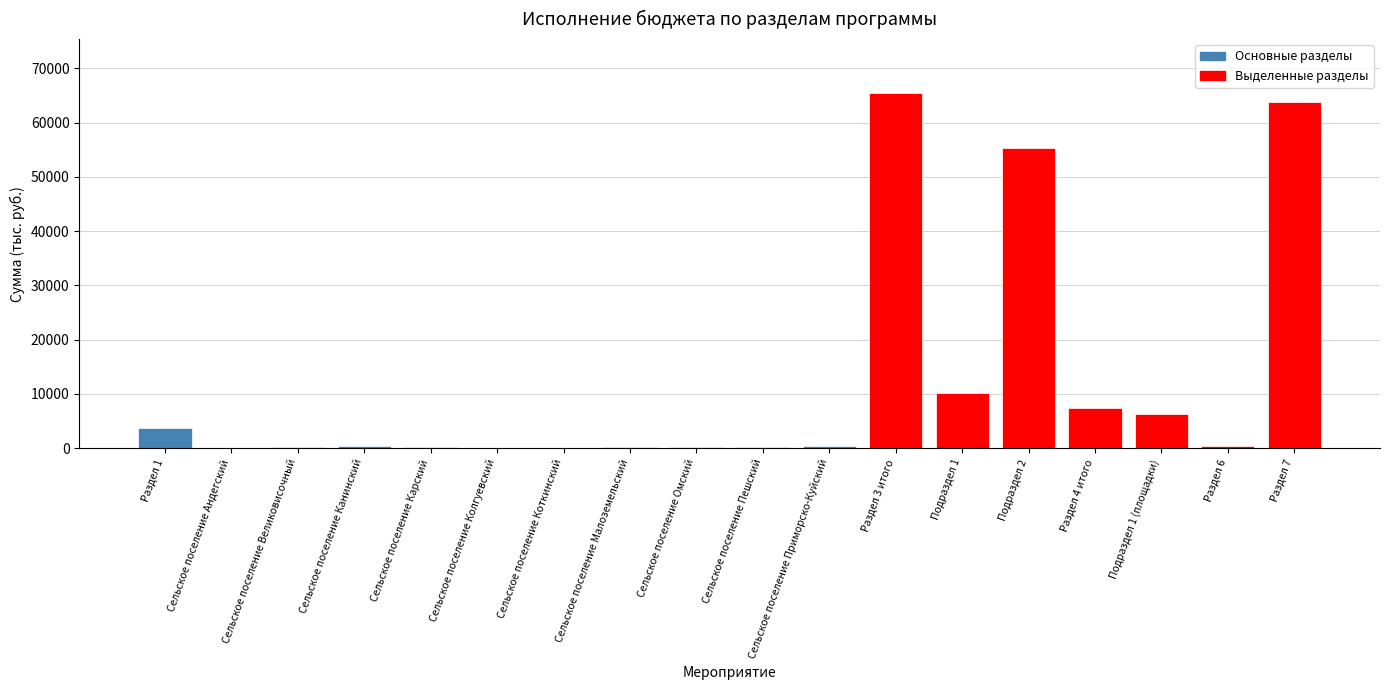

At which category does the chart reach its peak across all series?

Раздел 3 итого